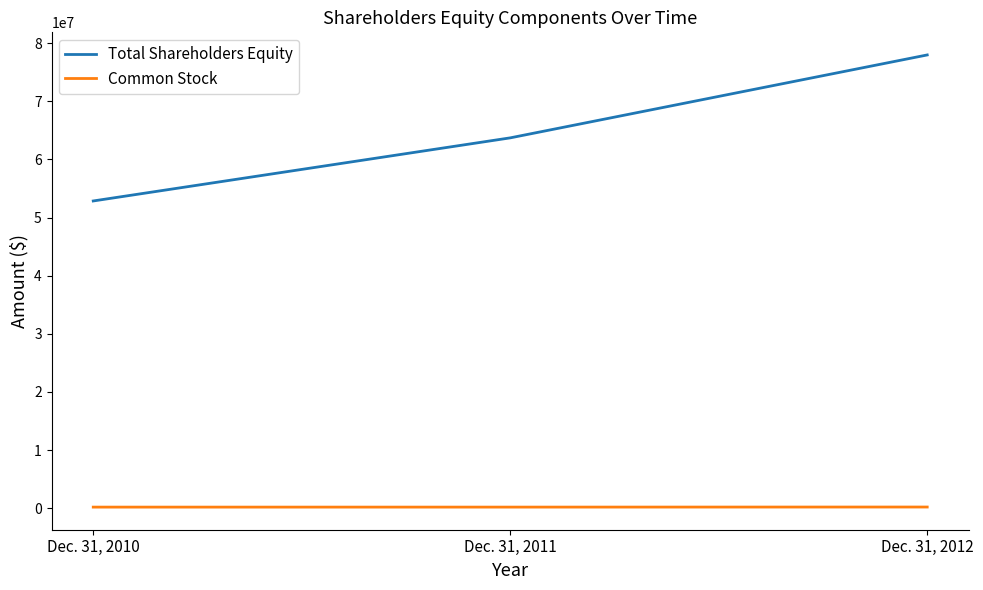

Rank the series by their average value, from highest to lowest.

Total Shareholders Equity, Common Stock